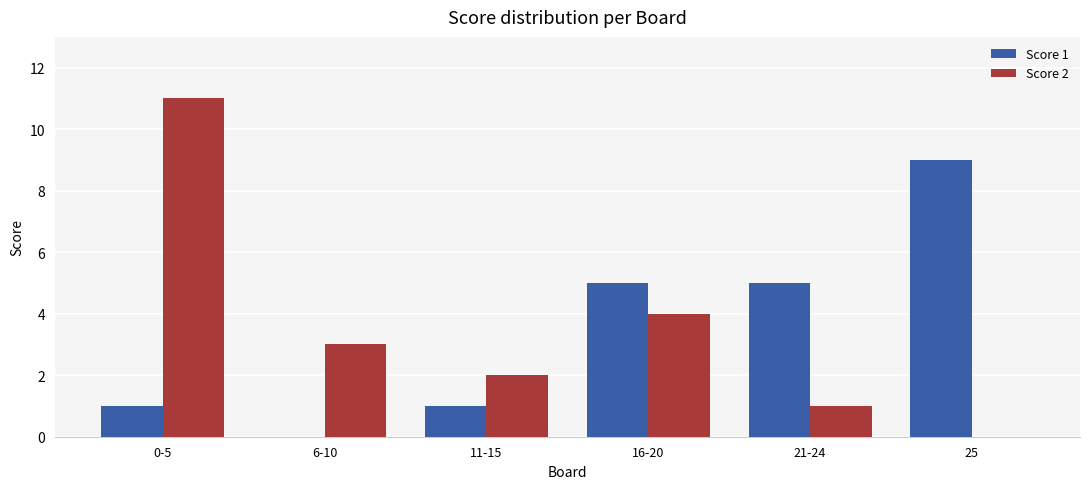

At which category is the sum across all series the highest?

0-5